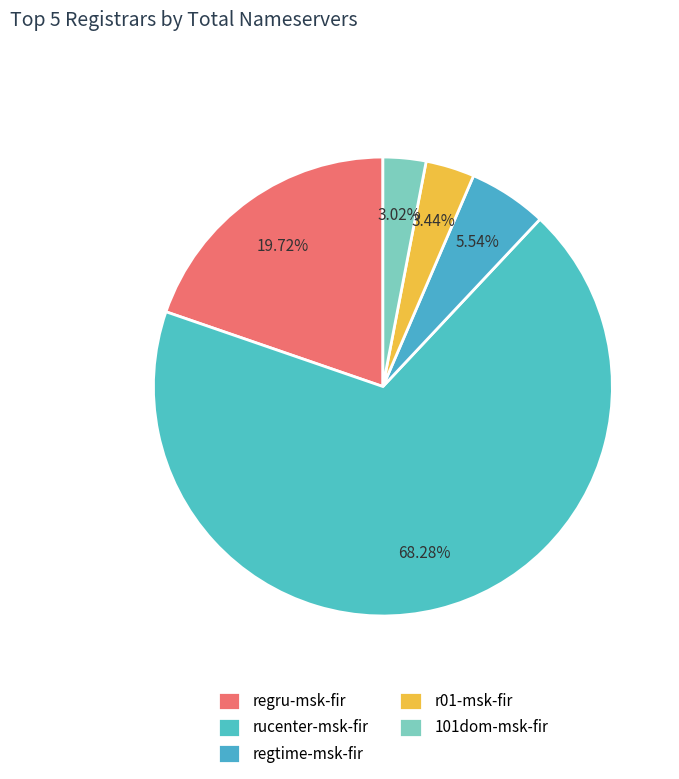

Is it true that regtime-msk-fir is 6% of the pie?

True